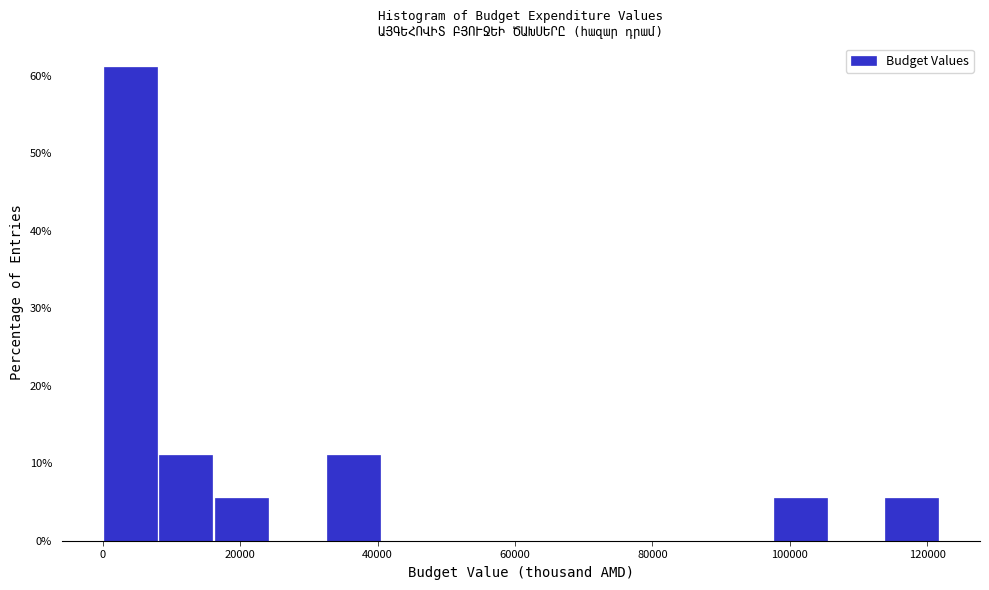

How tall is the bar that spans 0 to 8000 on the x-axis? Neither the bar edges nor the heights are printed on the chart, so give them approximately, as read against the axes.

61